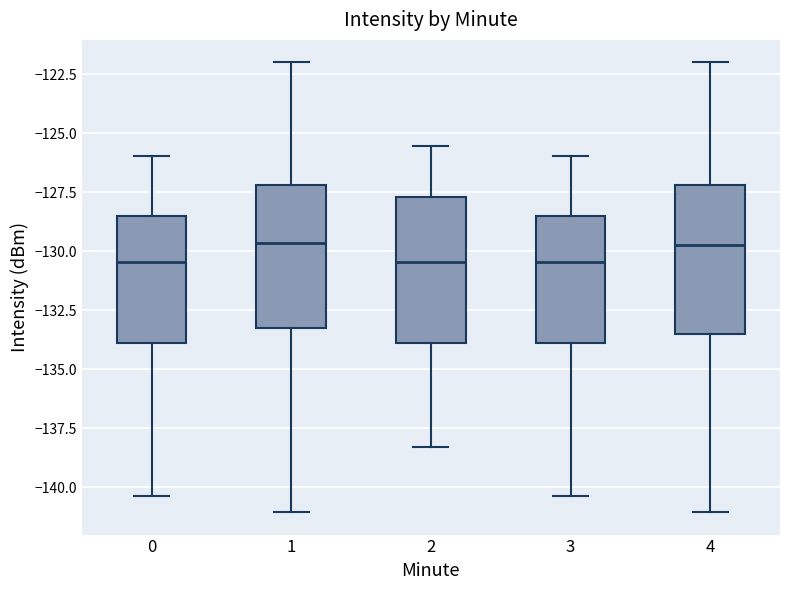

Where does the upper whisker of the box at x = 4 end on the y-axis? The values are not printed on the chart, so give them approximately, as read against the axis.

-122.0